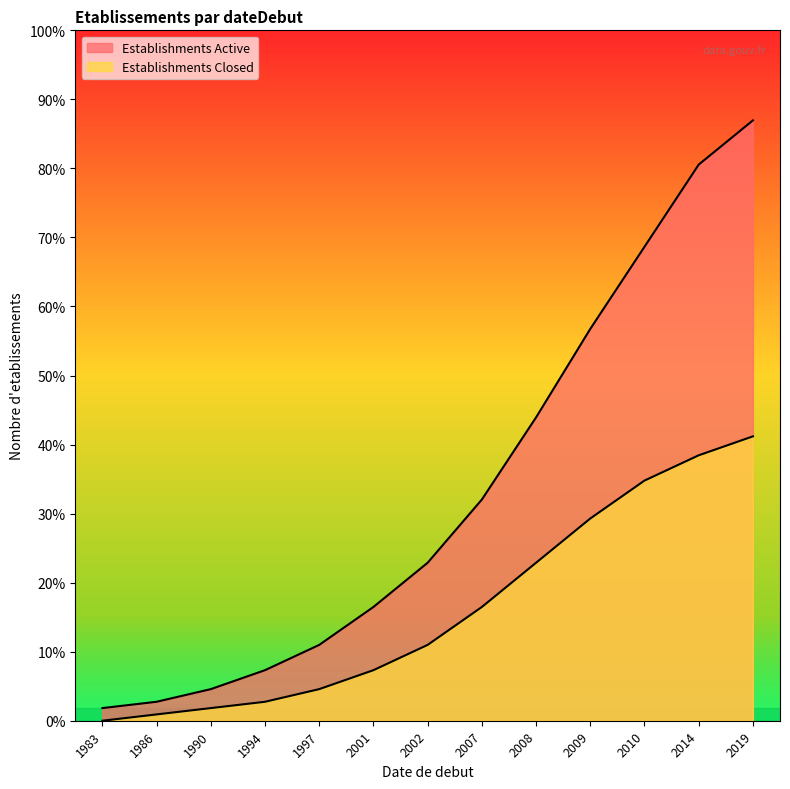

Does the chart display data point markers on the line(s)?

No